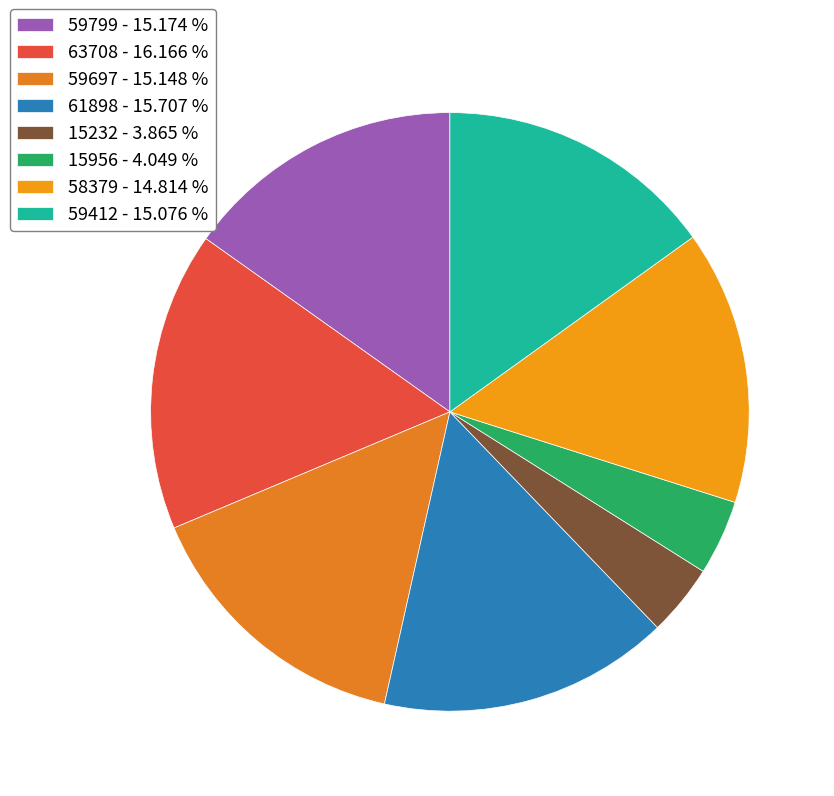

Is 61898 the majority of the pie?

No